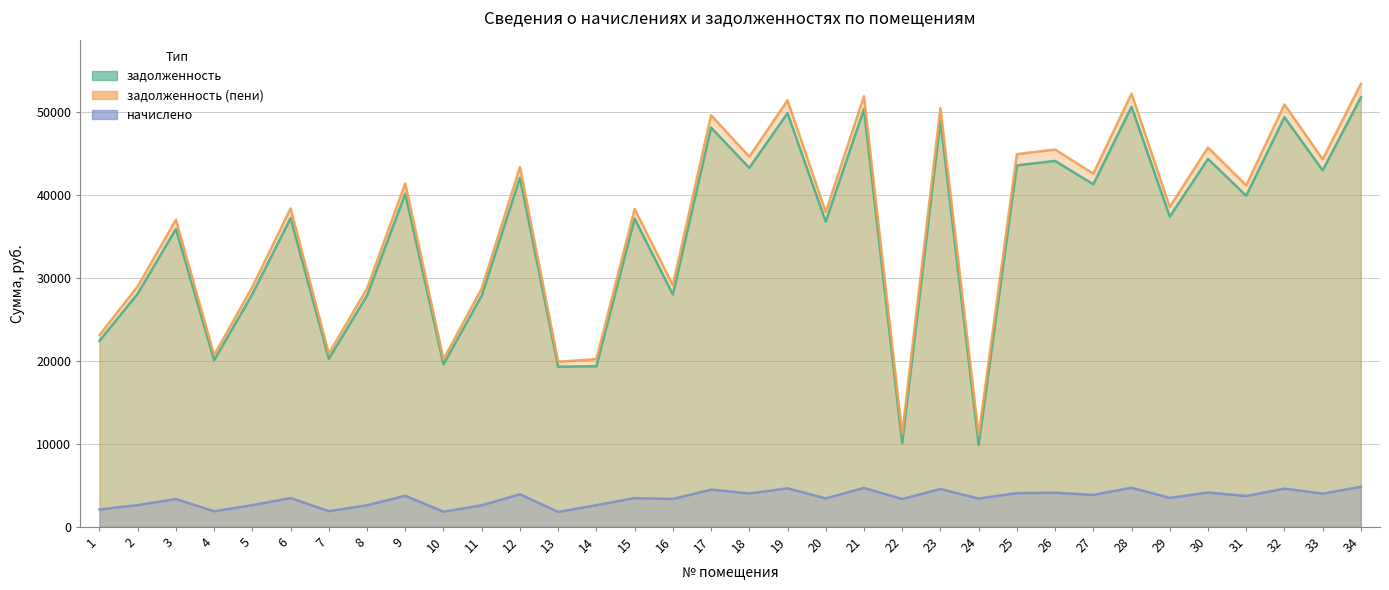

What are all the series names shown in the legend?

задолженность, задолженность (пени), начислено